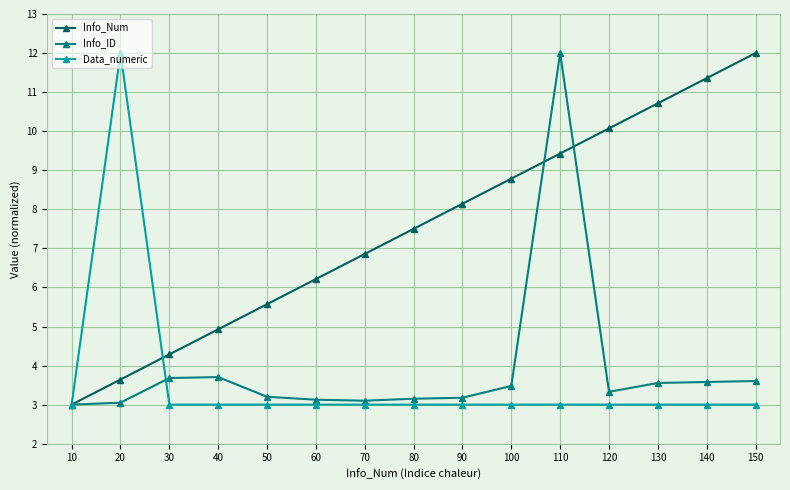

Which series has the largest total across all categories?

Info_Num